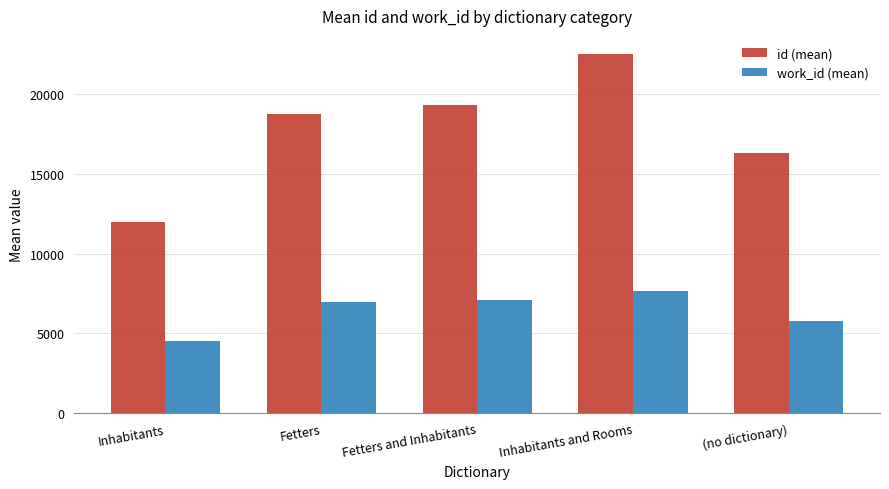

Which series has the widest spread of values?

id (mean)